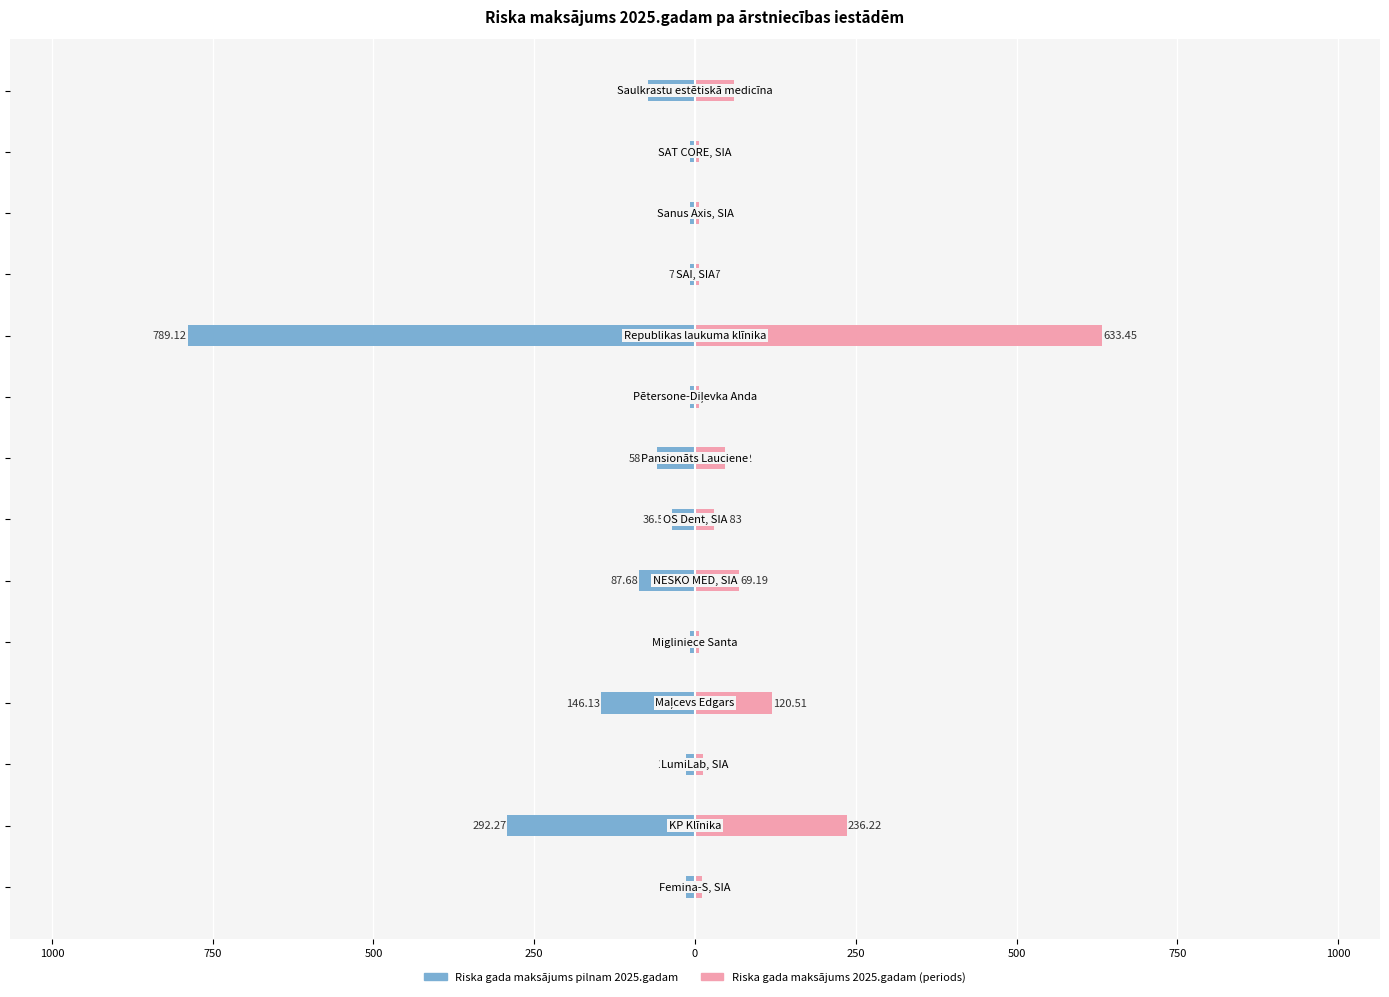

What is the average value of the Riska gada maksājums pilnam 2025.gadam series?

-110.6